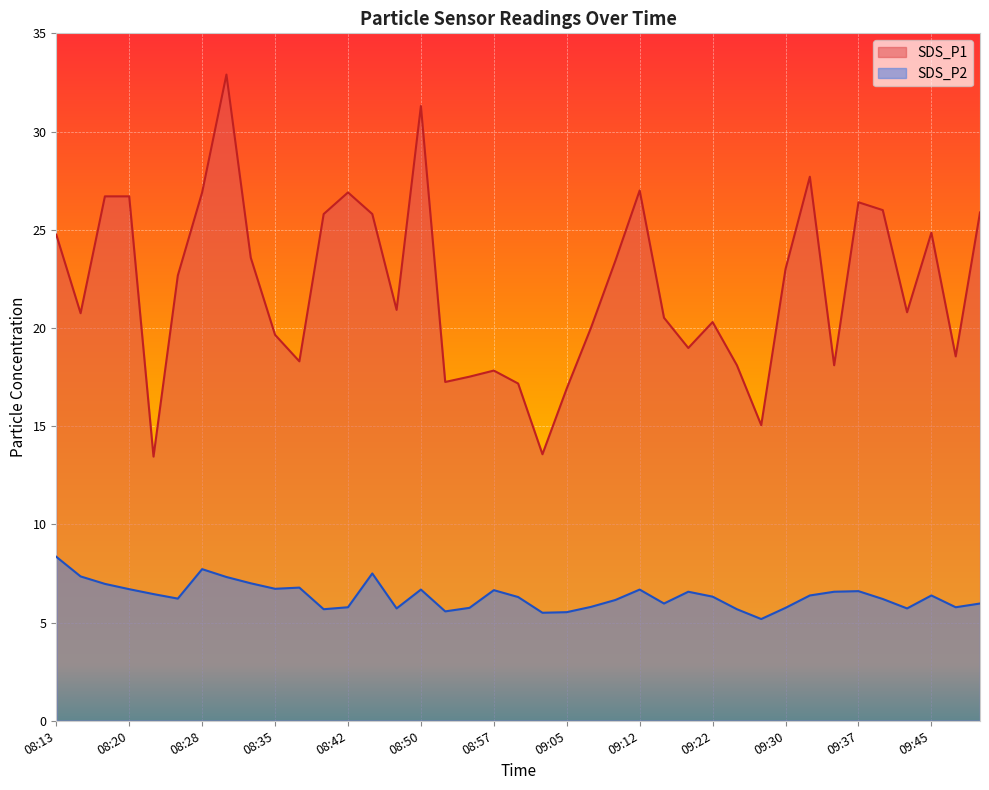

List the labels in order of SDS_P2 value, largest first.

08:13, 08:28, 08:45, 08:16, 08:30, 08:33, 08:18, 08:37, 08:35, 08:20, 08:50, 09:12, 08:57, 09:37, 09:20, 09:35, 08:23, 09:32, 09:45, 09:22, 09:00, 08:25, 09:40, 09:10, 09:15, 09:50, 09:07, 08:42, 09:47, 08:55, 09:30, 08:47, 09:42, 08:40, 09:25, 08:52, 09:05, 09:02, 09:27